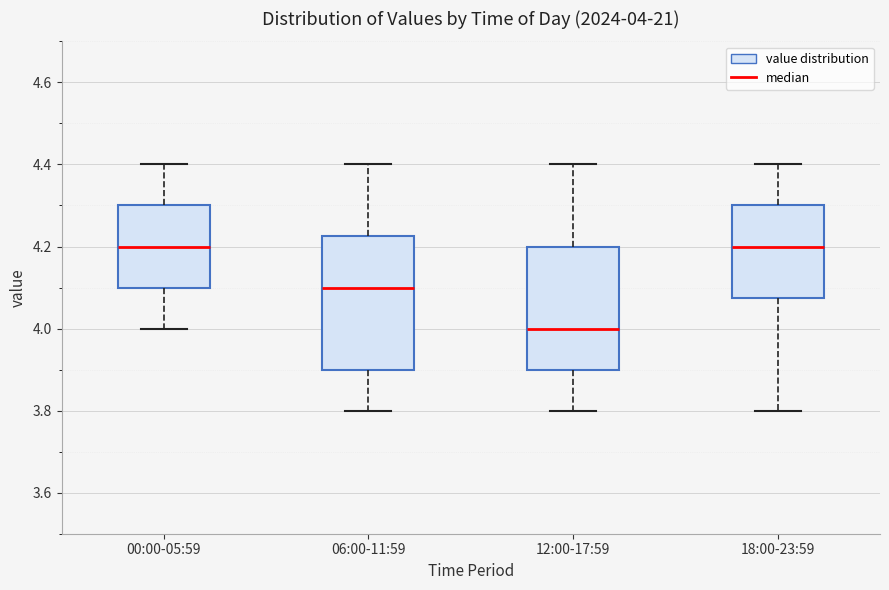

Which box is the tallest, from its lower edge to its upper edge?

06:00-11:59